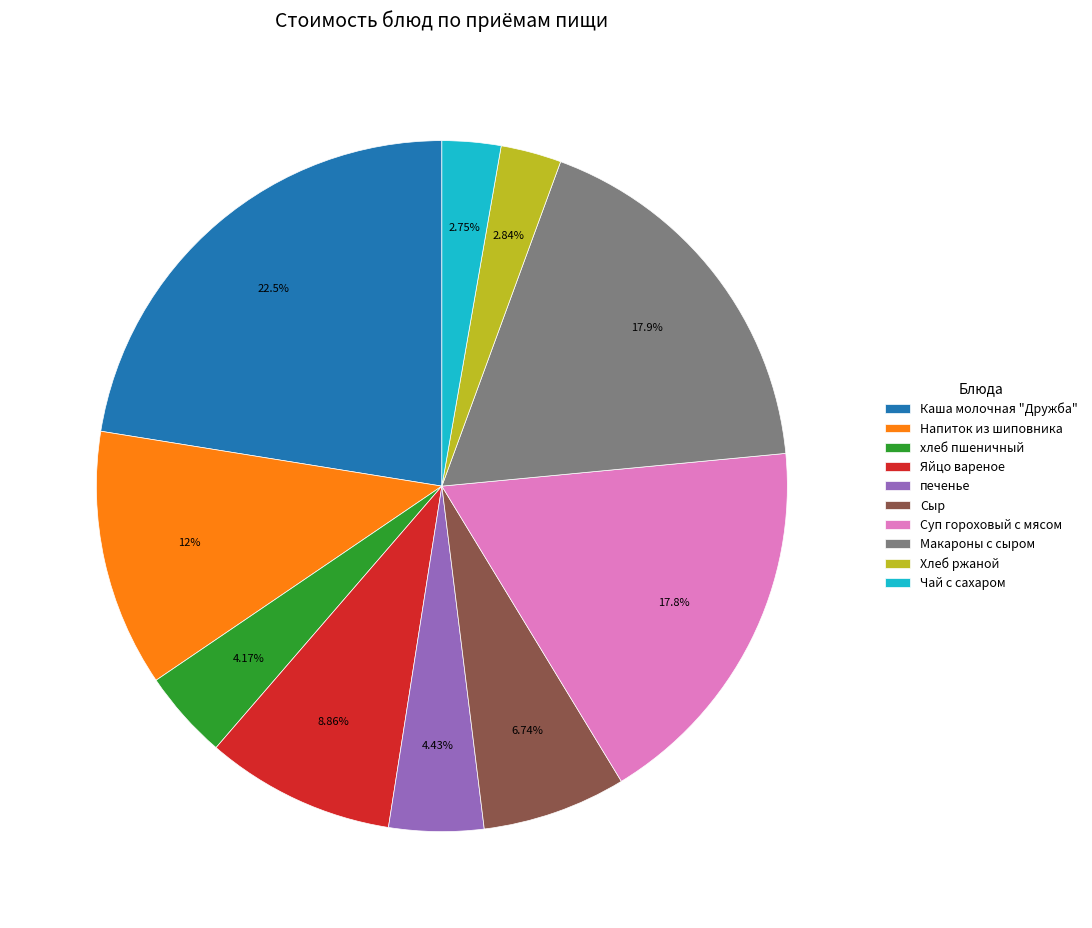

To the nearest percent, what is the combined percentage of Суп гороховый с мясом and печенье?

22%